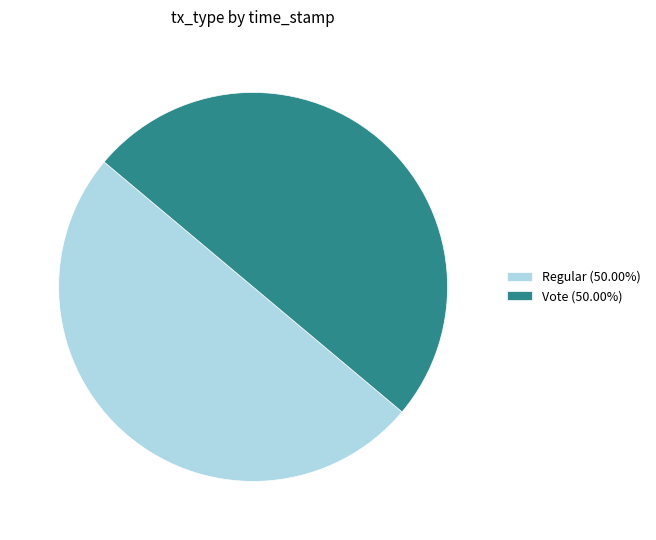

Is the sum of Vote (50.00%) and Regular (50.00%) greater than half?

Yes